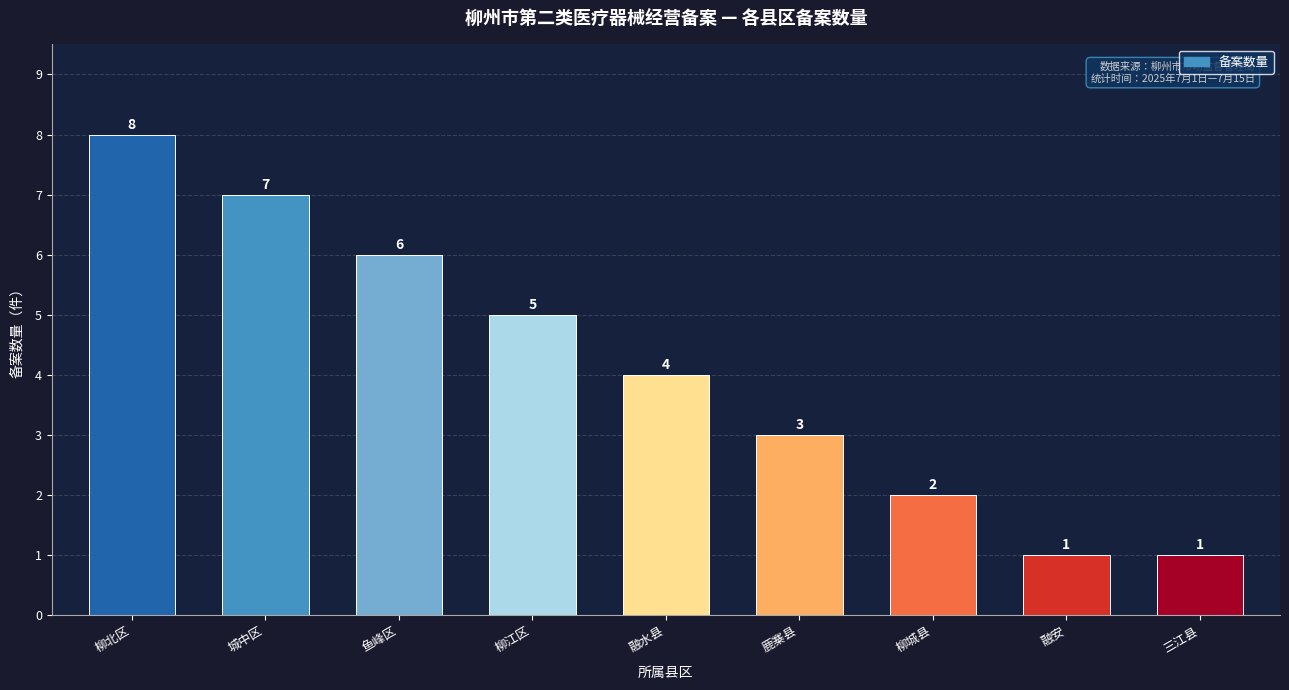

What is the label of the 3rd bar from the left?

鱼峰区